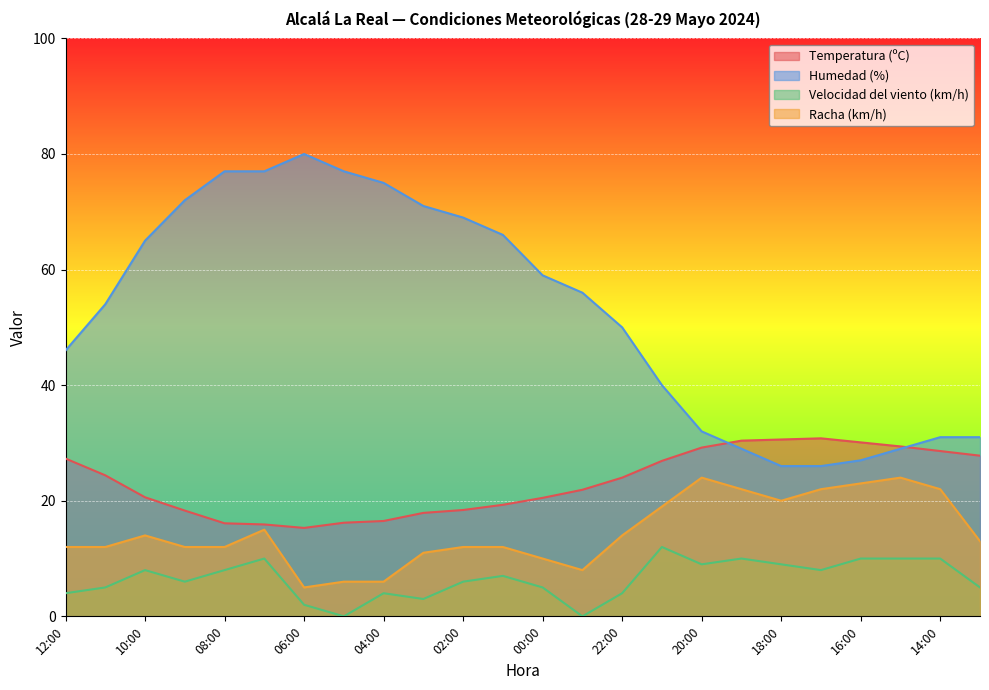

True or false: Temperatura (ºC) has a value of 30.1 at 16:00.

True